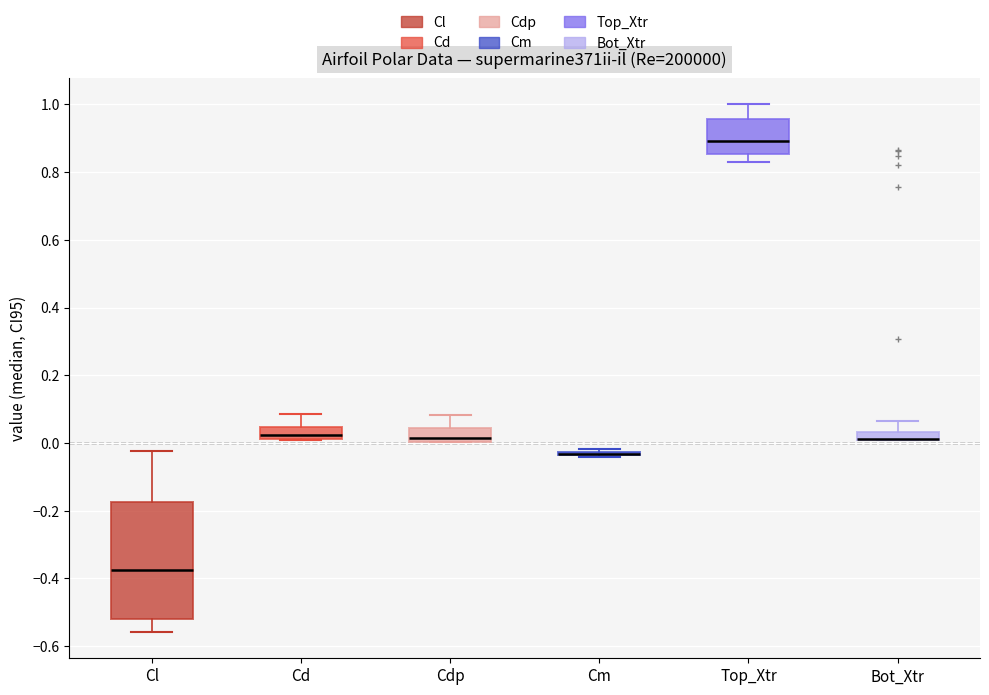

Where does the upper whisker of the box for Cd end on the y-axis? The values are not printed on the chart, so give them approximately, as read against the axis.

0.08